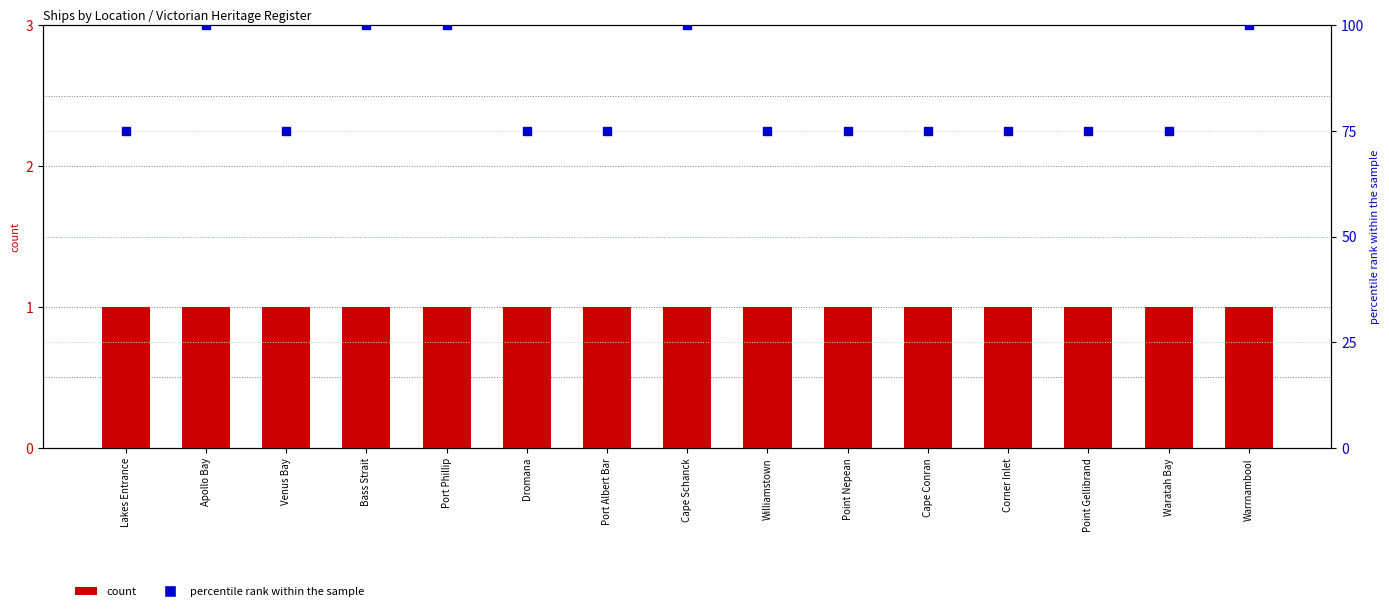

Which series reaches the maximum Y coordinate?

percentile rank within the sample